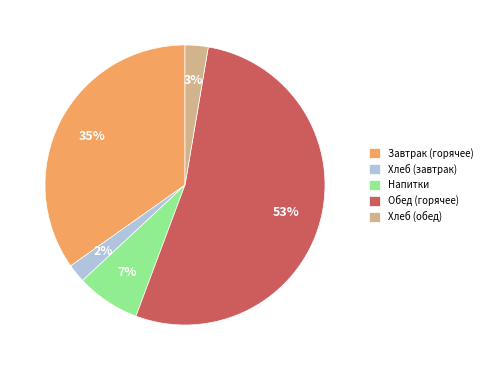

Does Хлеб (завтрак) account for over 50% of the chart?

No